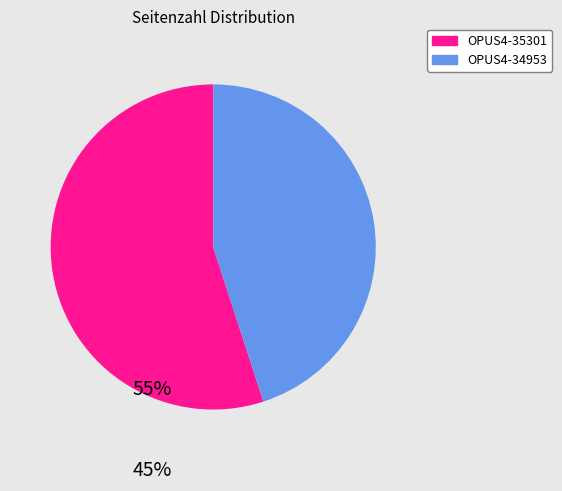

Combined, do OPUS4-34953 and OPUS4-35301 account for over 50%?

Yes